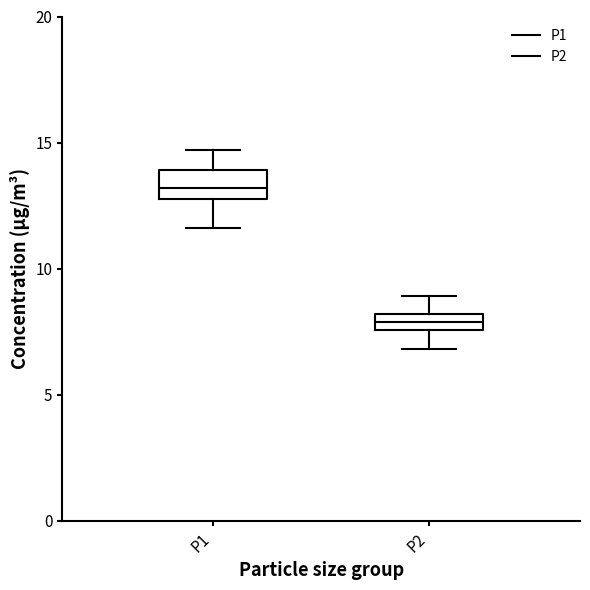

Comparing the boxes themselves (not the whiskers), which one is the tallest?

P1